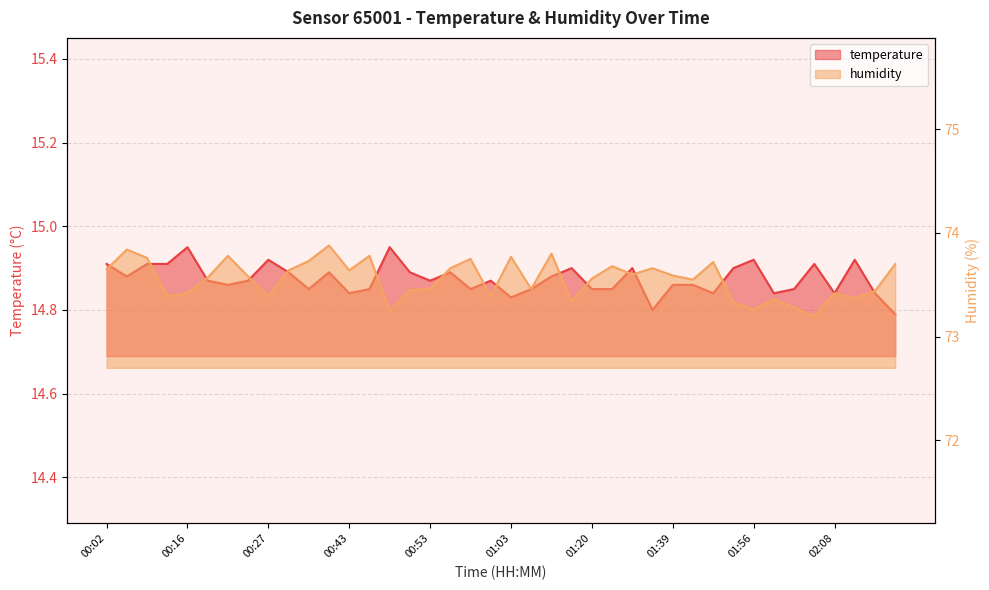

What position from the left is 00:18?

6